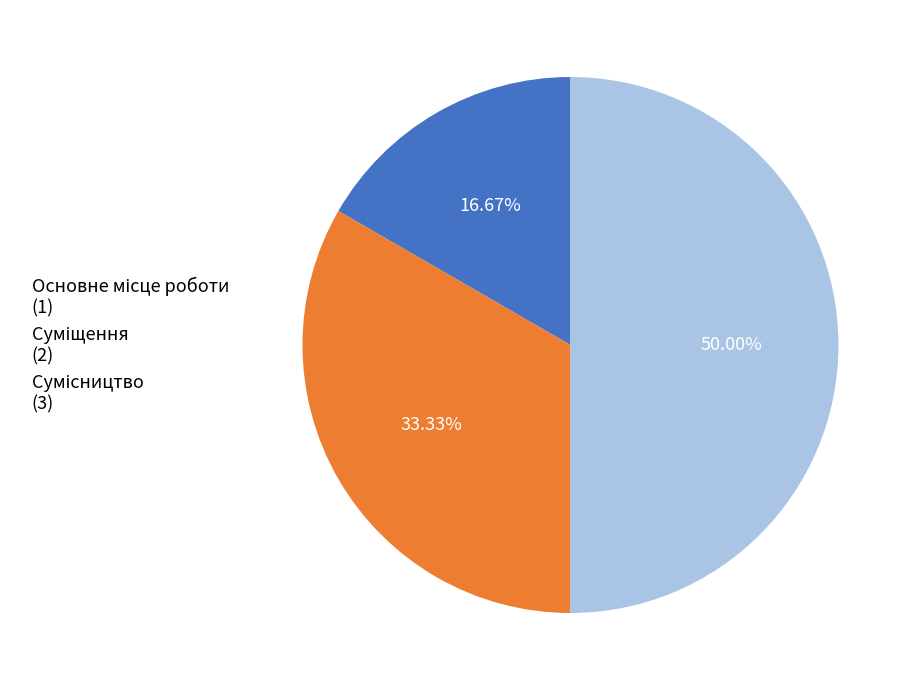

How many segments does this pie chart have?

3